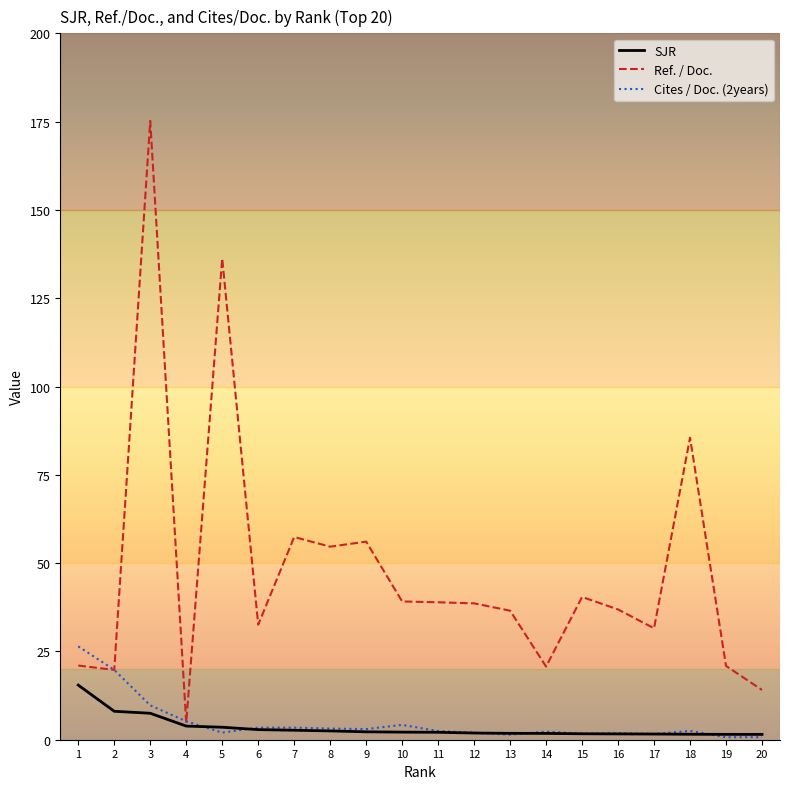

What is the lowest value of the Cites / Doc. (2years) series?

0.7